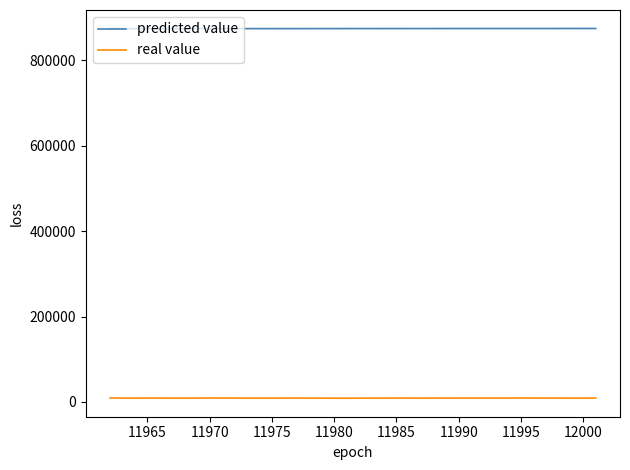

Rank the series by their average value, from highest to lowest.

predicted value, real value